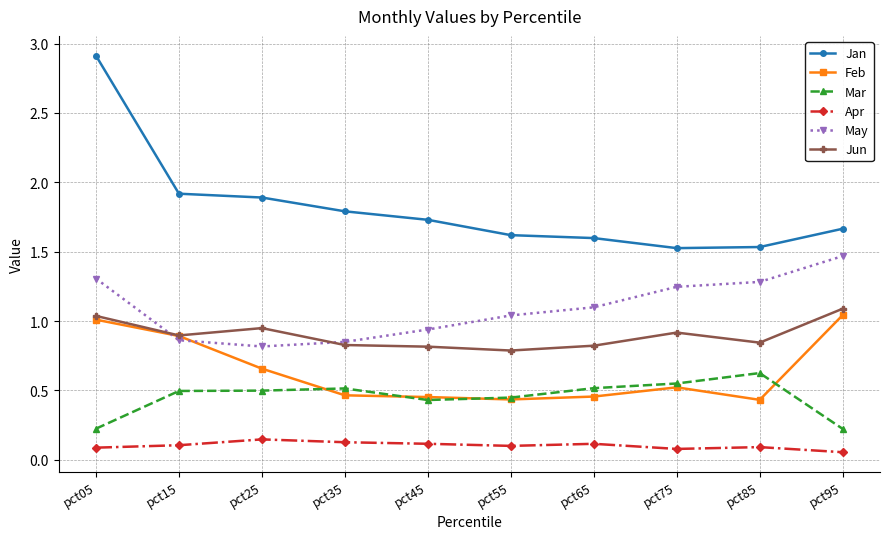

True or false: Mar and May cross at least once.

False